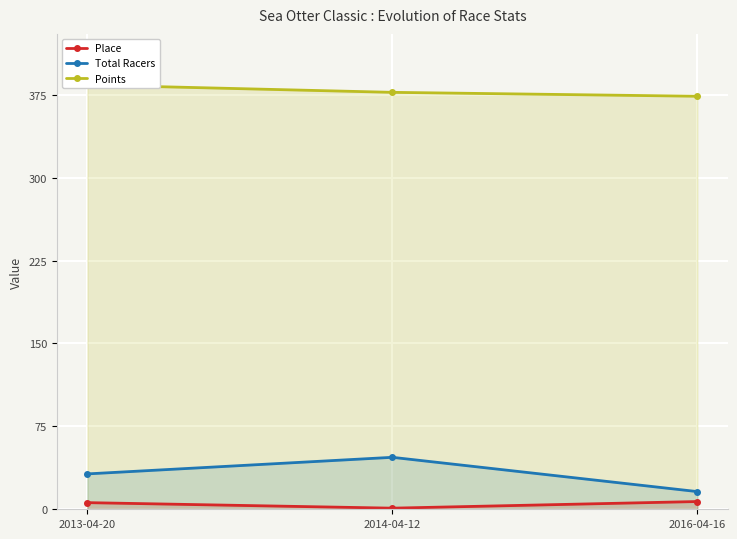

True or false: Points has a value of 656.5 at 2013-04-20.

False